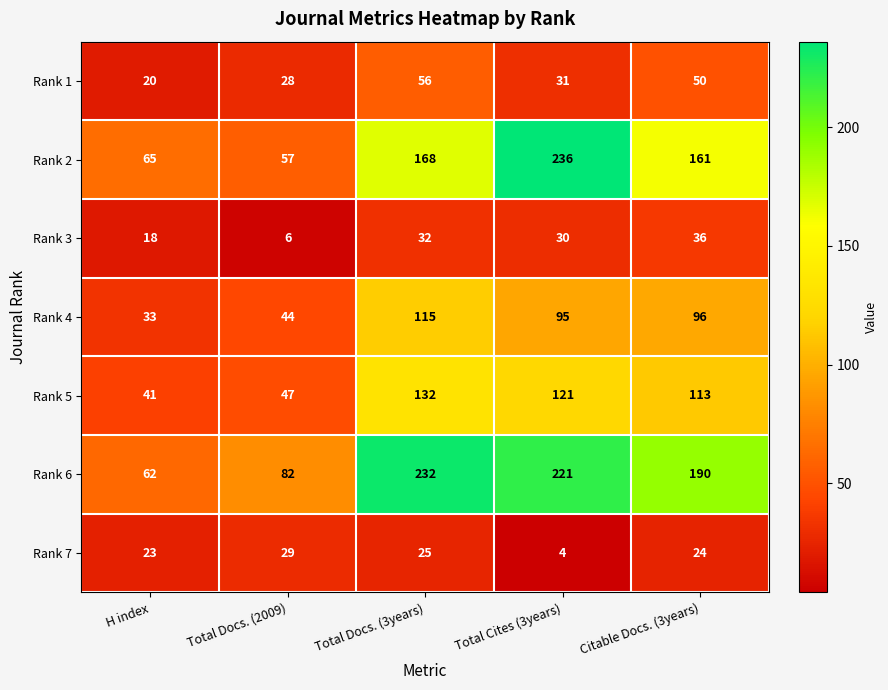

At which label is Rank 2 closest to 146?

Citable Docs. (3years)